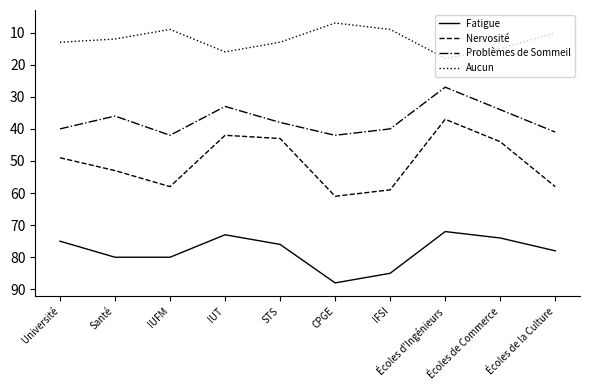

What is the difference between the maximum and minimum values in the Nervosité series?

24